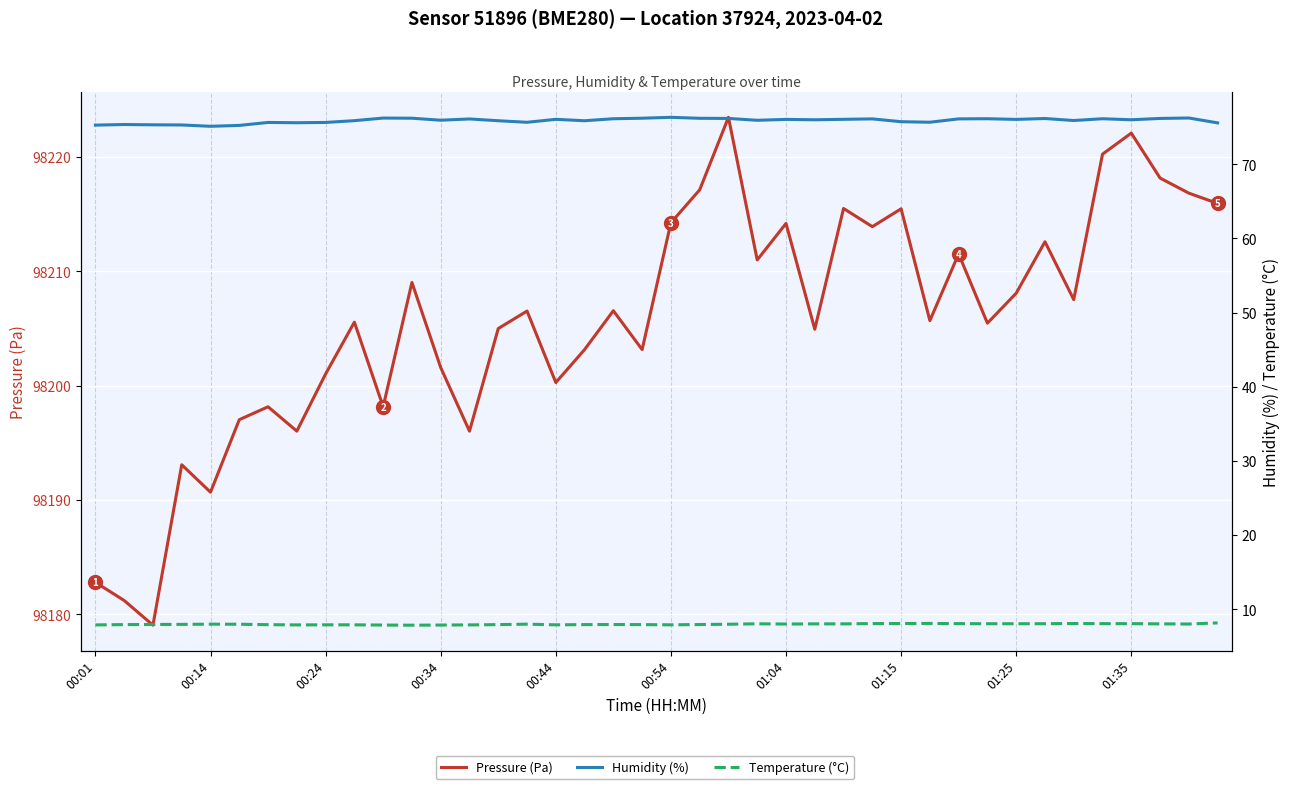

Between 22 and 21, which is larger?

22